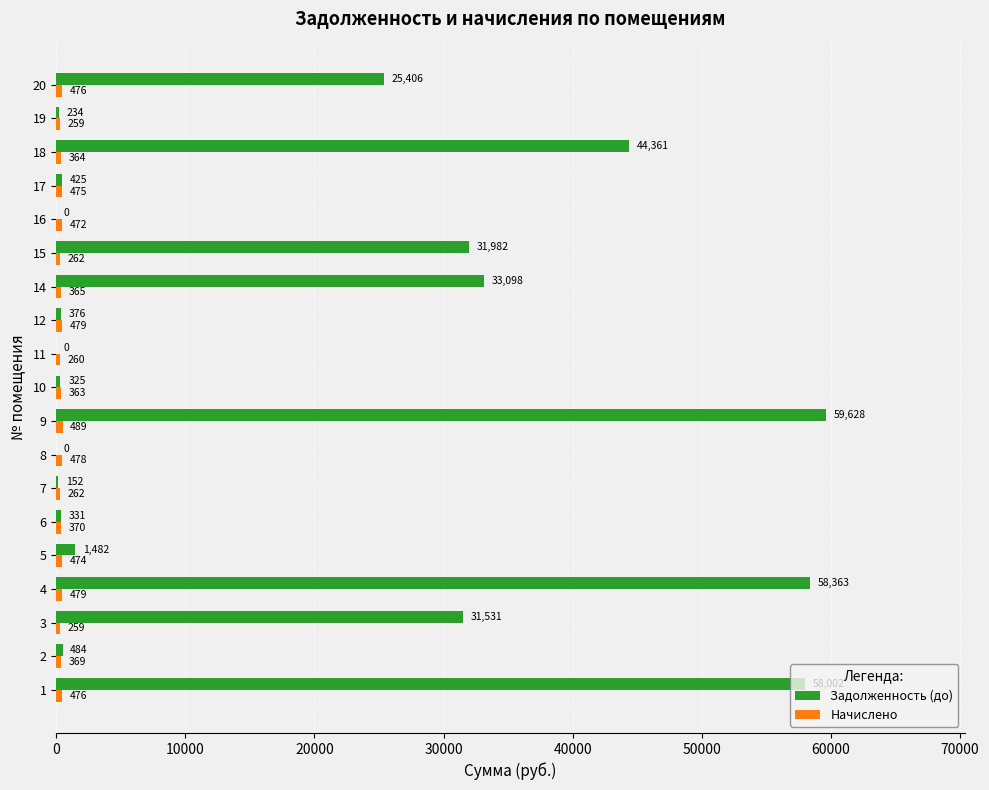

Between 2 and 8, which series saw the biggest shift?

Задолженность (до)